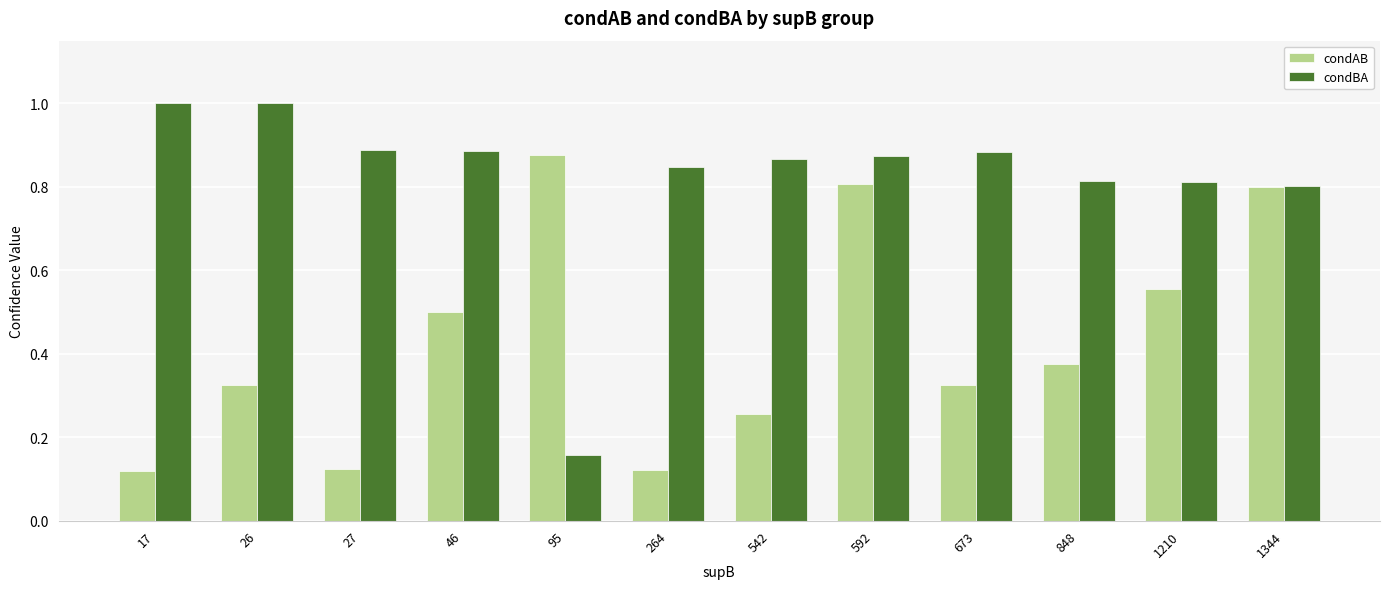

How many bars are there in total?

24